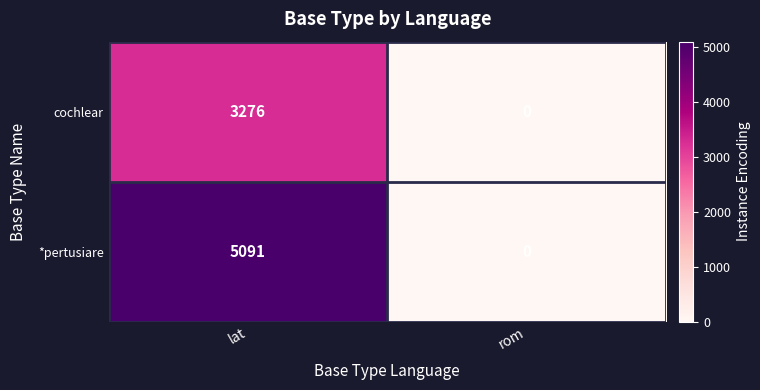

What is the sum of the *pertusiare values at lat and rom?

5091